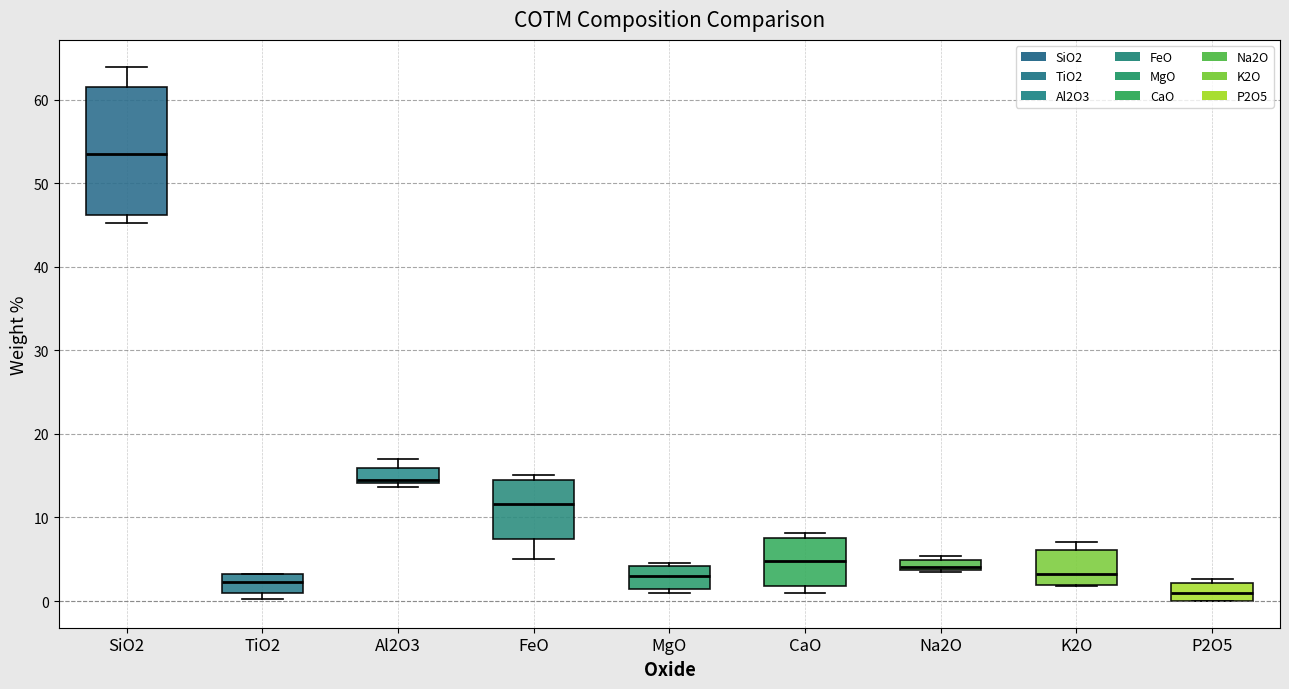

Which box's median line is the highest?

SiO2